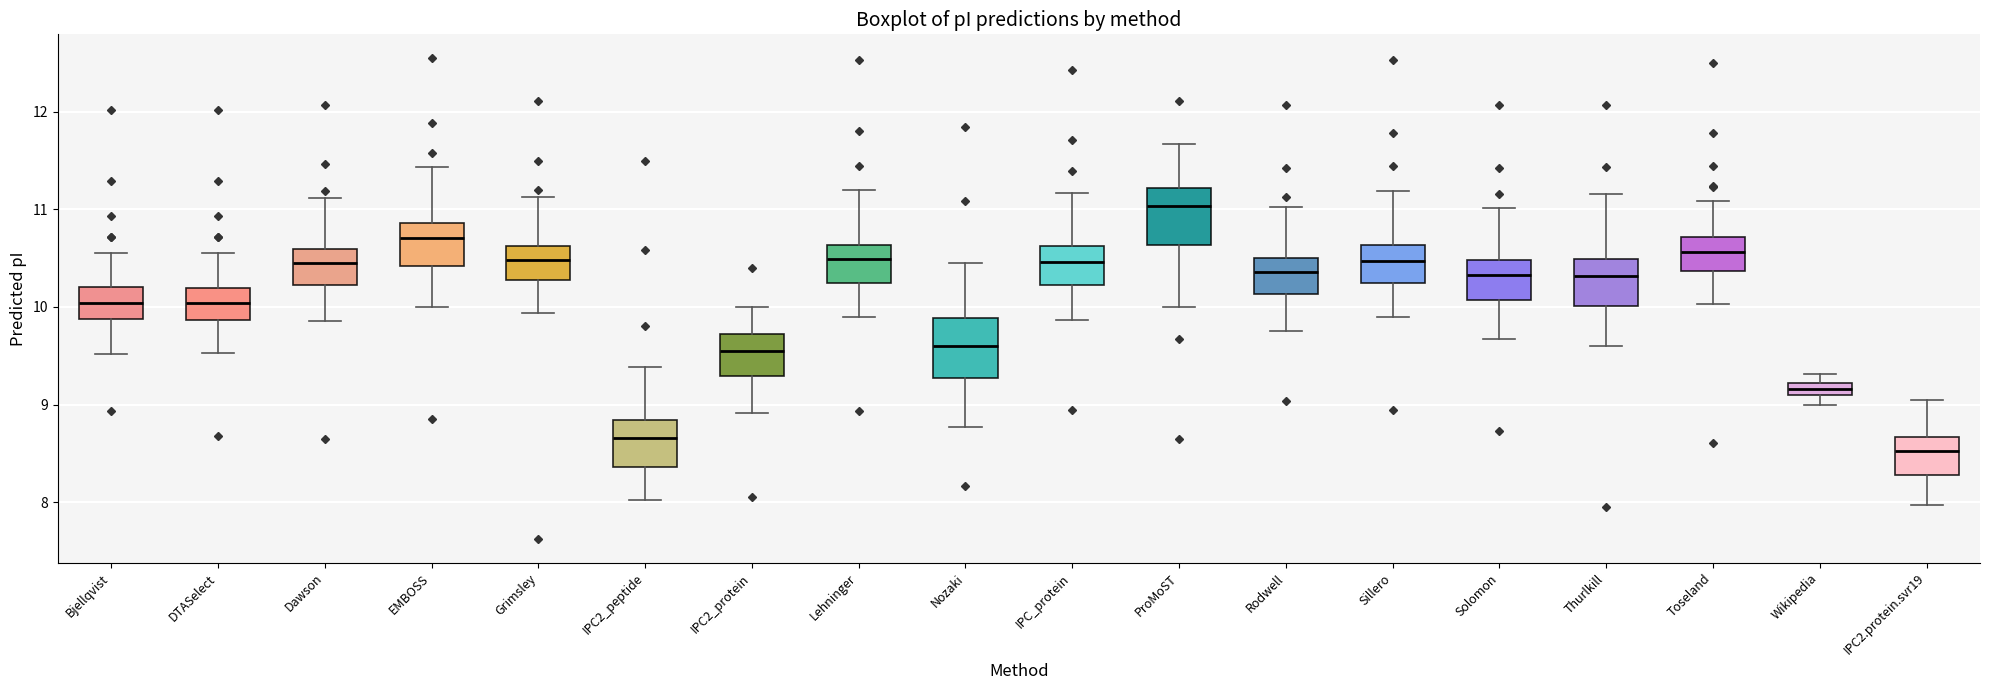

Which box has the highest median line?

ProMoST